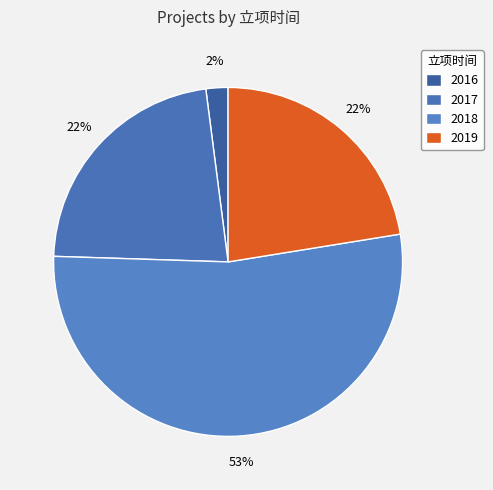

Is the sum of 2017 and 2018 greater than half?

Yes